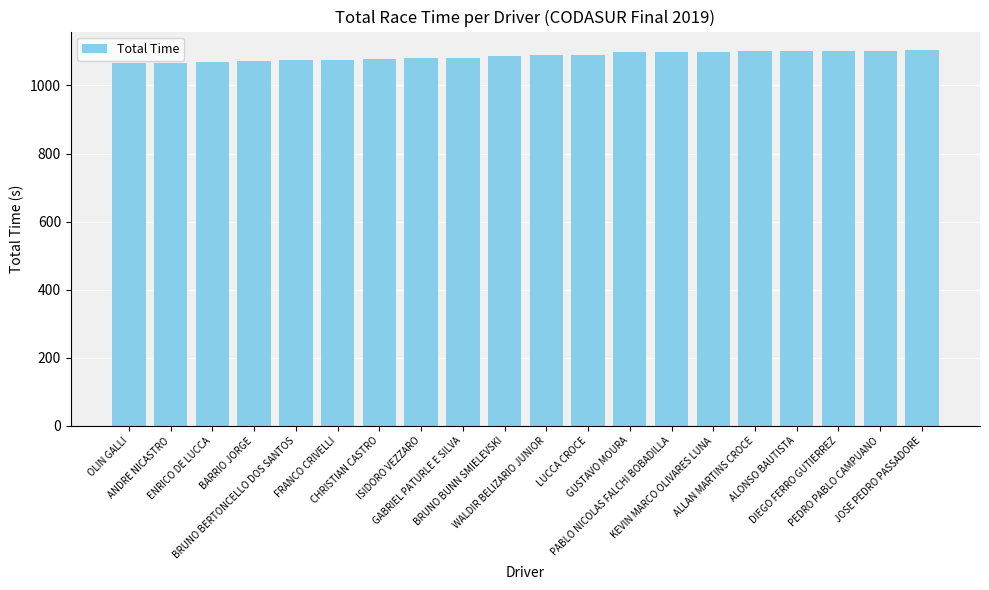

What is the value of the 4th bar from the left?

1070.3